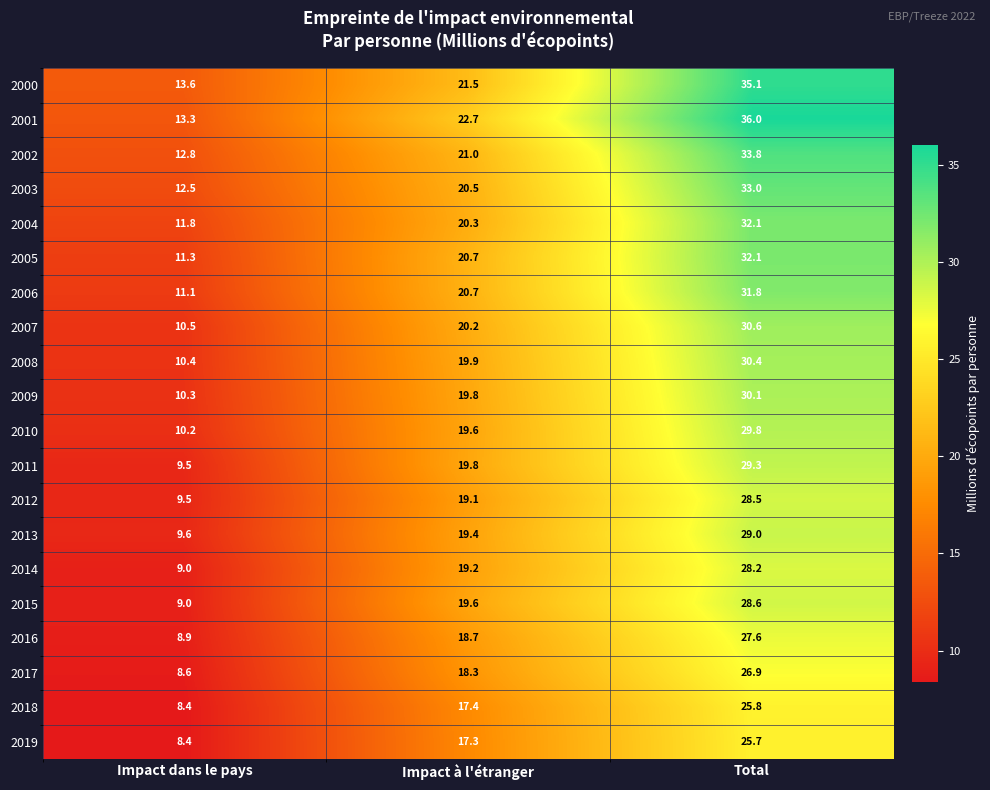

Which series has the largest total across all categories?

2001